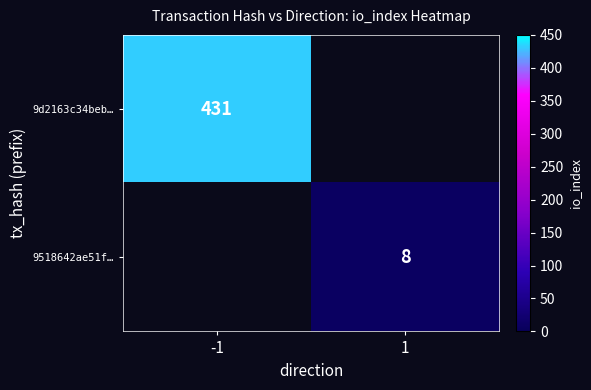

How many series are shown in this chart?

2